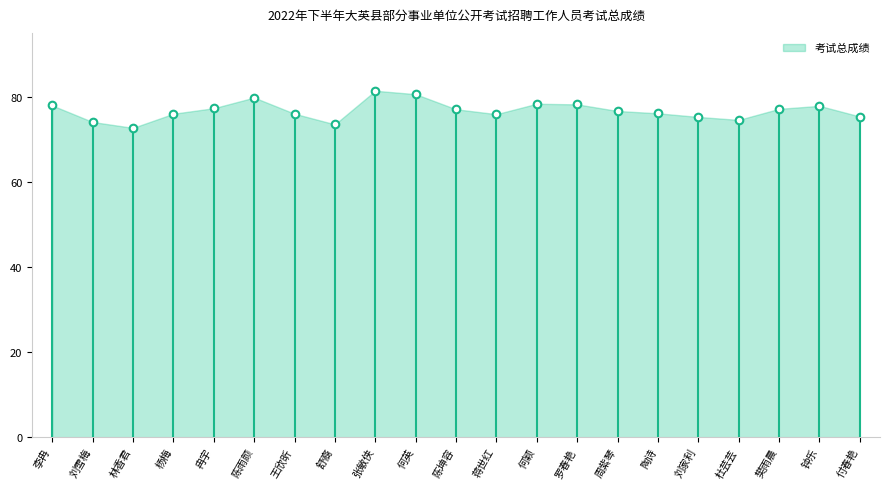

What is the range of Y values (max minus min)?

8.7